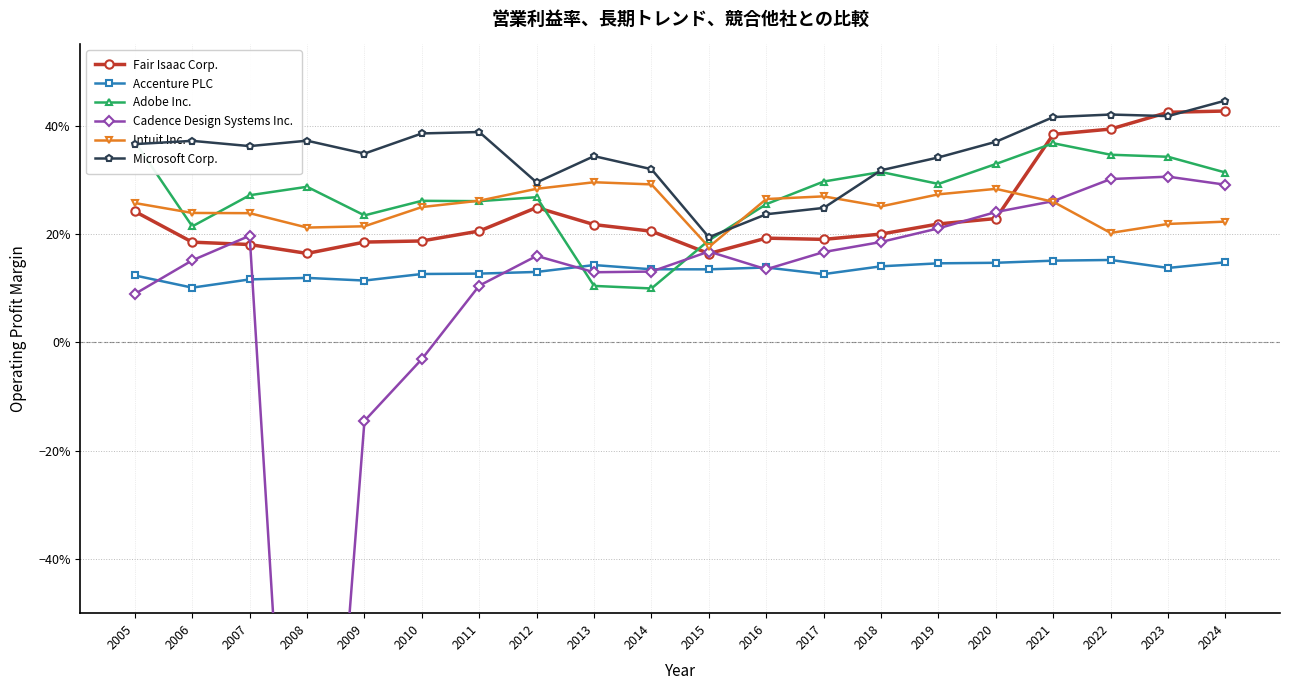

What is the total value across all series at 2022?

1.8